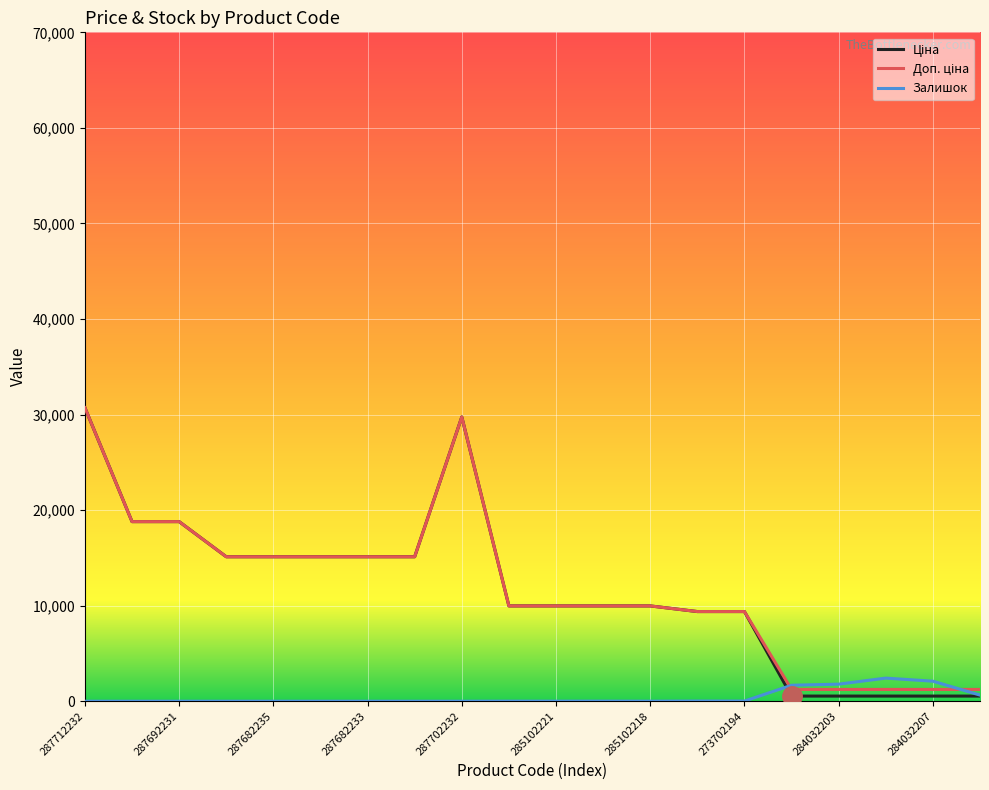

What is the greatest value displayed?

30717.1